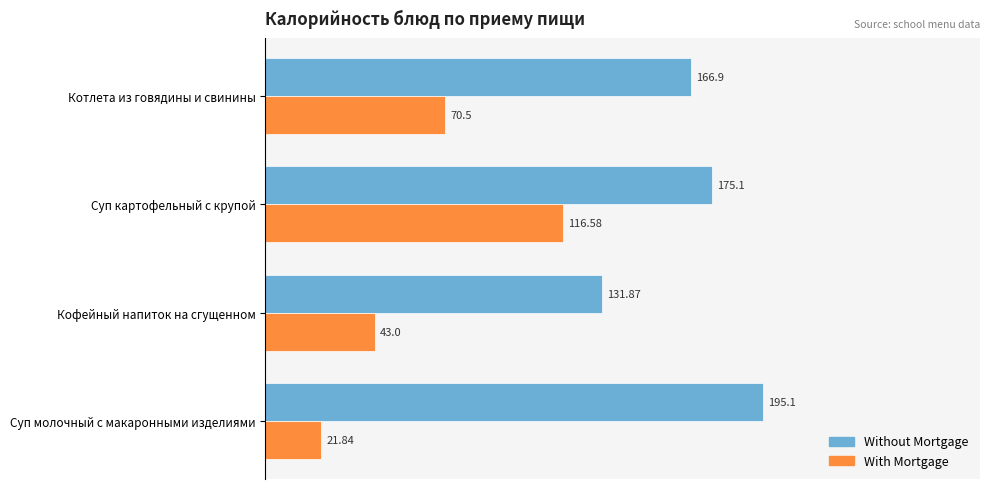

Rank the series at Кофейный напиток на сгущенном from lowest to highest value.

With Mortgage, Without Mortgage